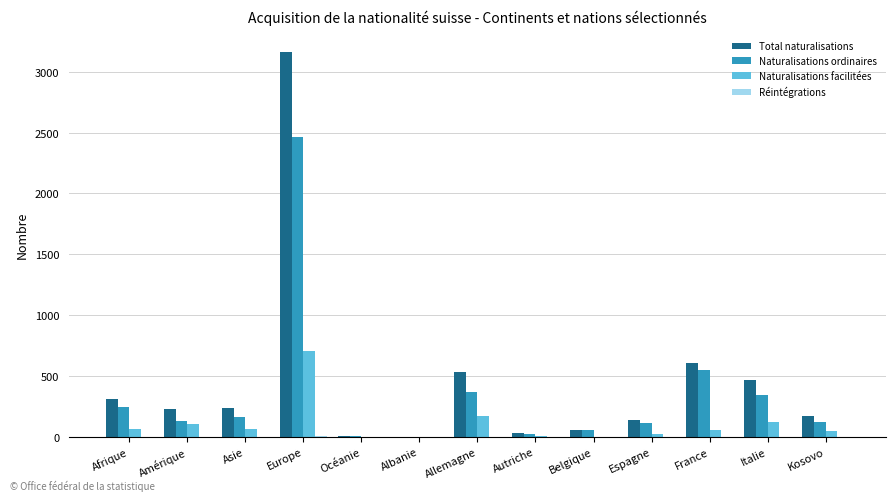

What is the difference between the Naturalisations facilitées values at Albanie and Océanie?

1